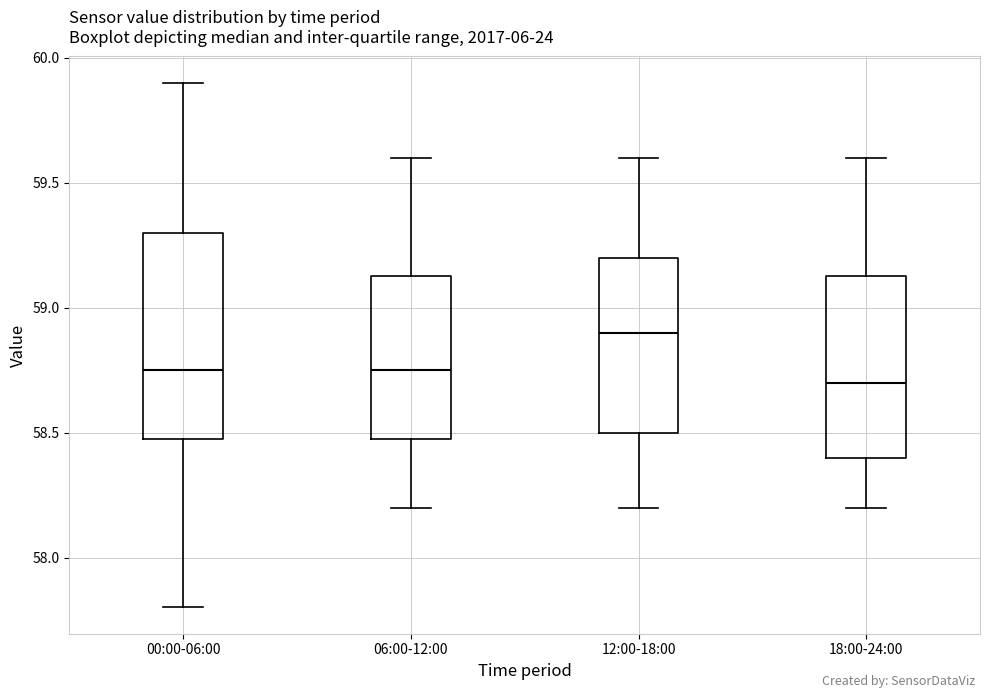

Comparing the boxes themselves (not the whiskers), which one is the tallest?

00:00-06:00